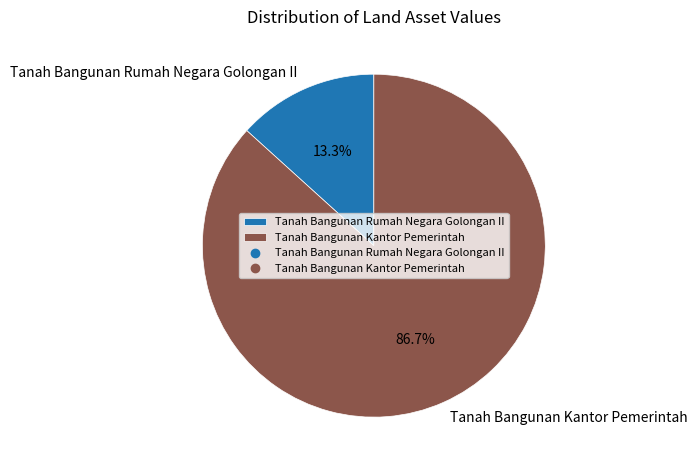

To the nearest percent, what percentage of the pie is Tanah Bangunan Rumah Negara Golongan II?

13%